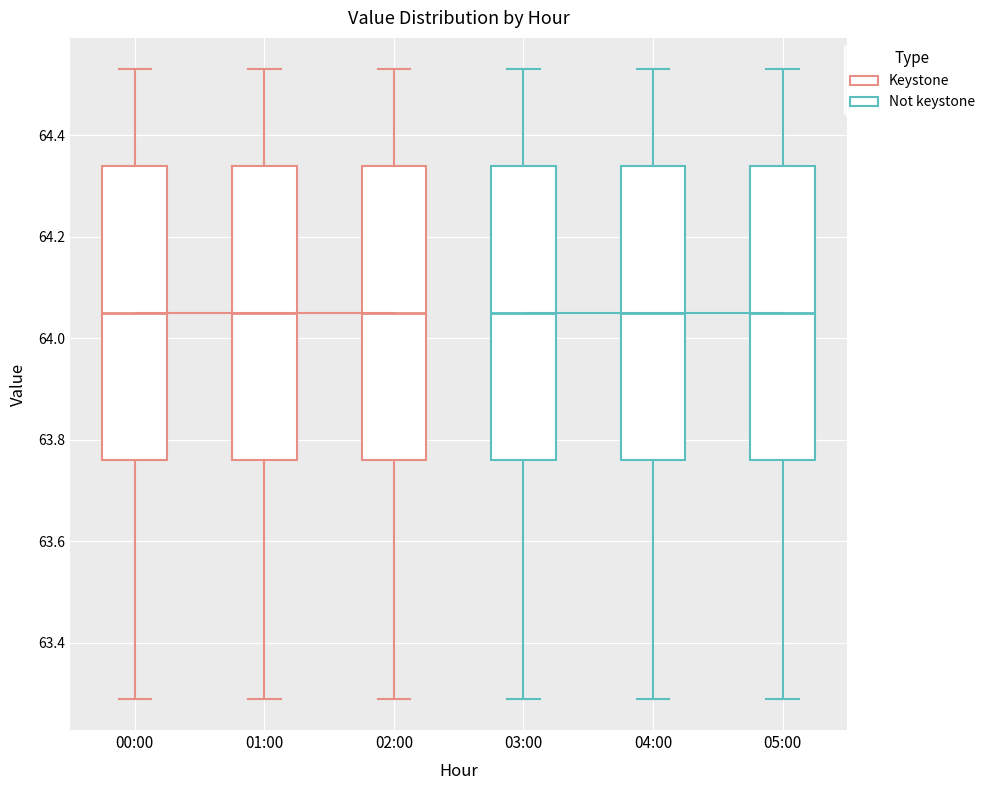

Reading left to right, read every box against the y-axis: the position of its median line, the range the box covers, and the ends of its whiskers. The values are not printed on the chart, so give them approximately, as read against the axis.

00:00: median 64.06, box 63.76 to 64.34, whiskers 63.30 to 64.54
01:00: median 64.06, box 63.76 to 64.34, whiskers 63.30 to 64.54
02:00: median 64.06, box 63.76 to 64.34, whiskers 63.30 to 64.54
03:00: median 64.06, box 63.76 to 64.34, whiskers 63.30 to 64.54
04:00: median 64.06, box 63.76 to 64.34, whiskers 63.30 to 64.54
05:00: median 64.06, box 63.76 to 64.34, whiskers 63.30 to 64.54